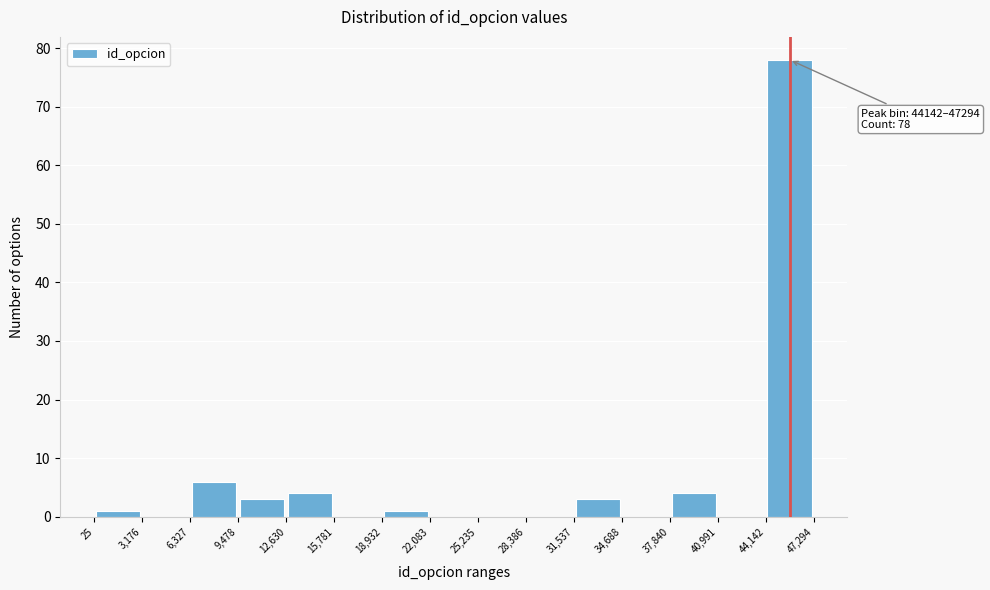

Which range on the x-axis has the tallest bar?

44,142 to 47,294